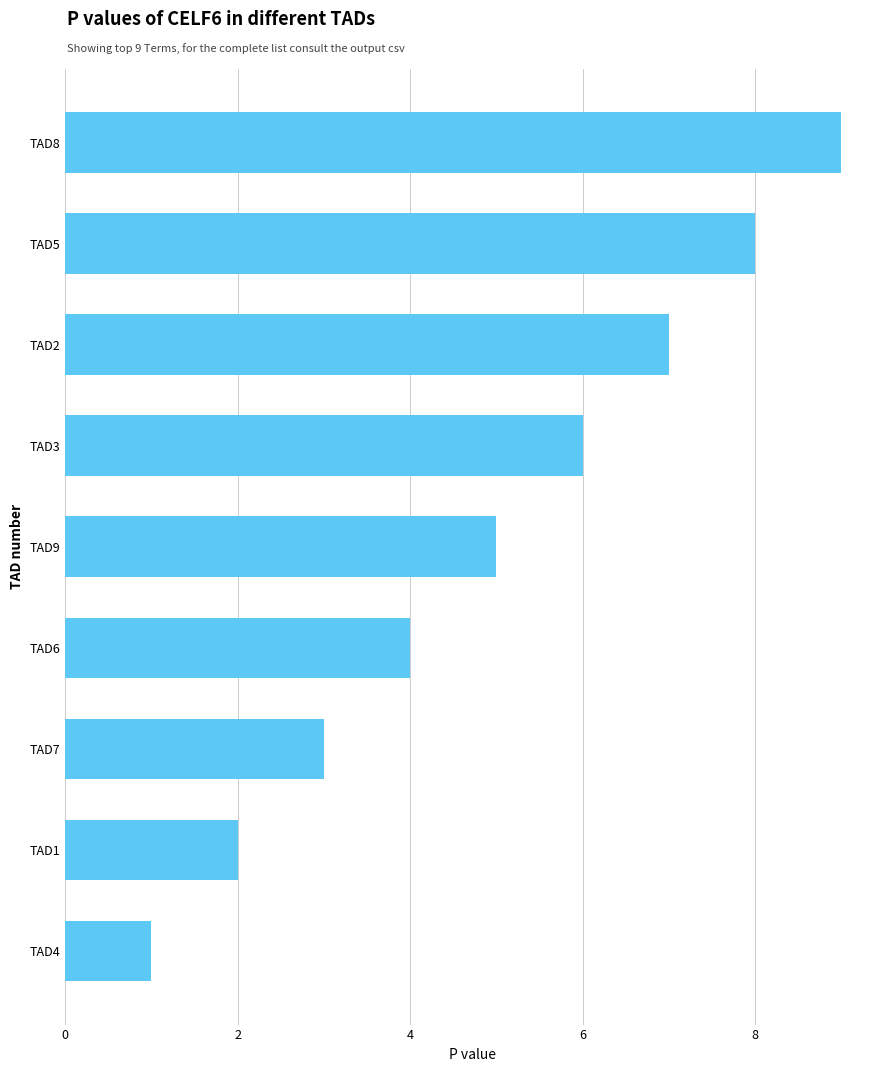

Between TAD6 and TAD2, which is larger?

TAD2